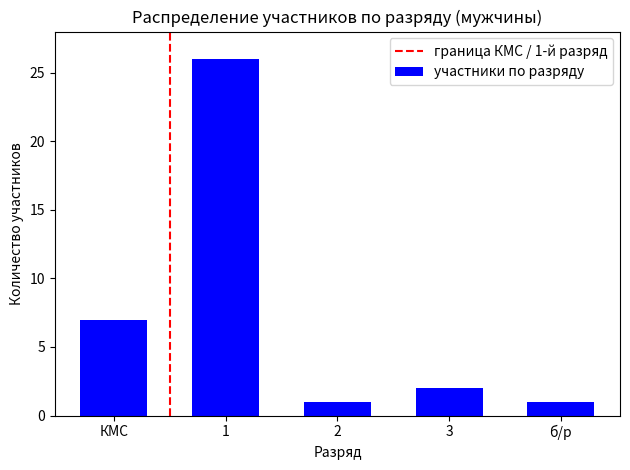

The value at 3 is 2. True or false?

True